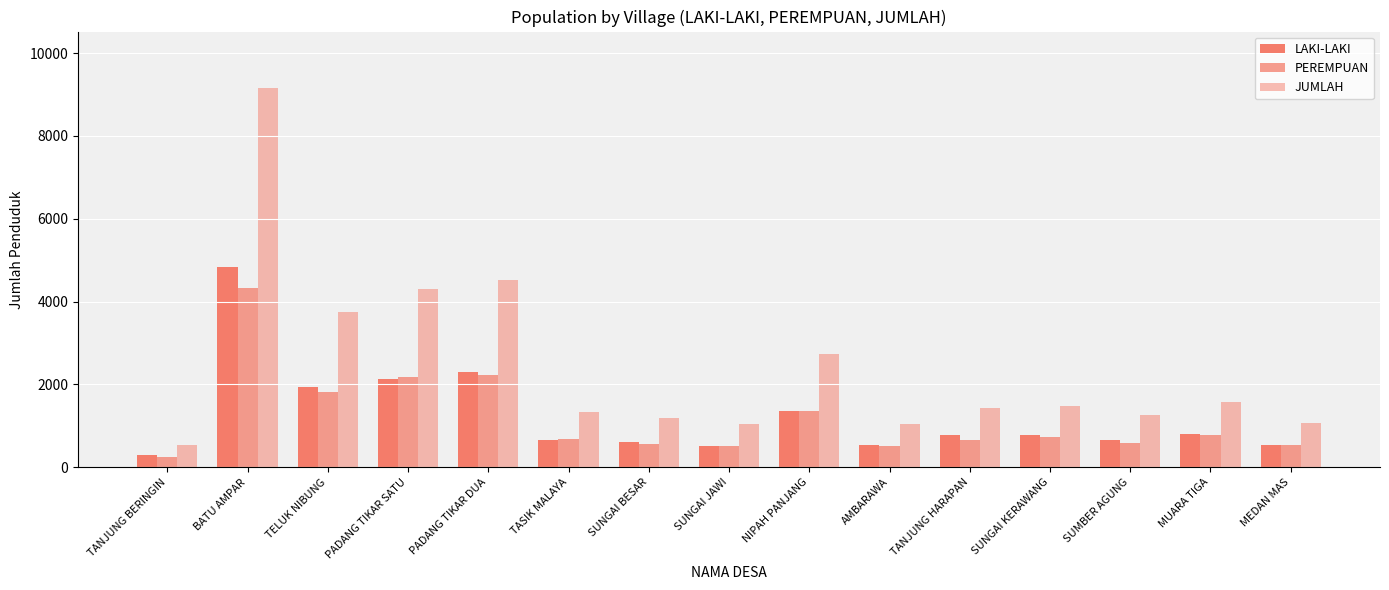

What is the label of the 11th bar from the right?

PADANG TIKAR DUA